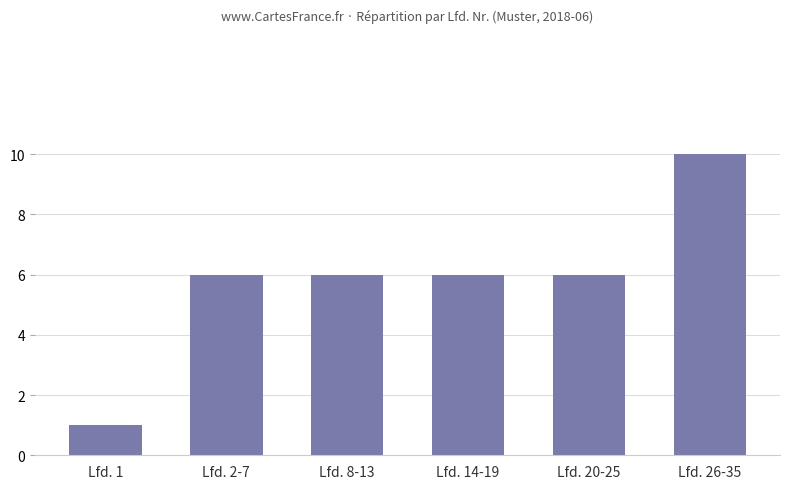

How many bars are there in total?

6